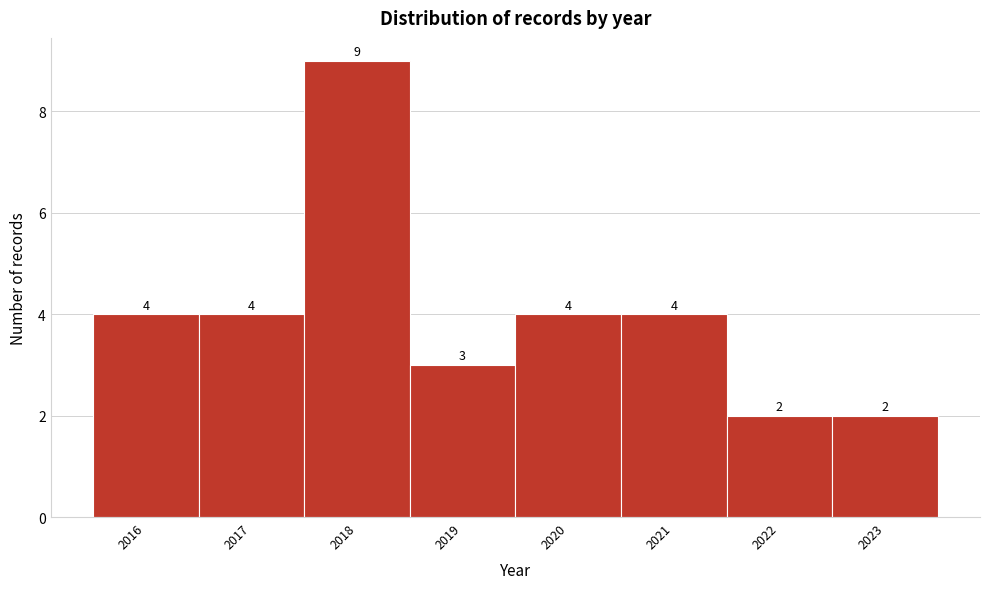

Reading left to right, transcribe this chart: for each bar, give the range it covers on the x-axis and its height.

2015.5 to 2016.5: 4
2016.5 to 2017.5: 4
2017.5 to 2018.5: 9
2018.5 to 2019.5: 3
2019.5 to 2020.5: 4
2020.5 to 2021.5: 4
2021.5 to 2022.5: 2
2022.5 to 2023.5: 2